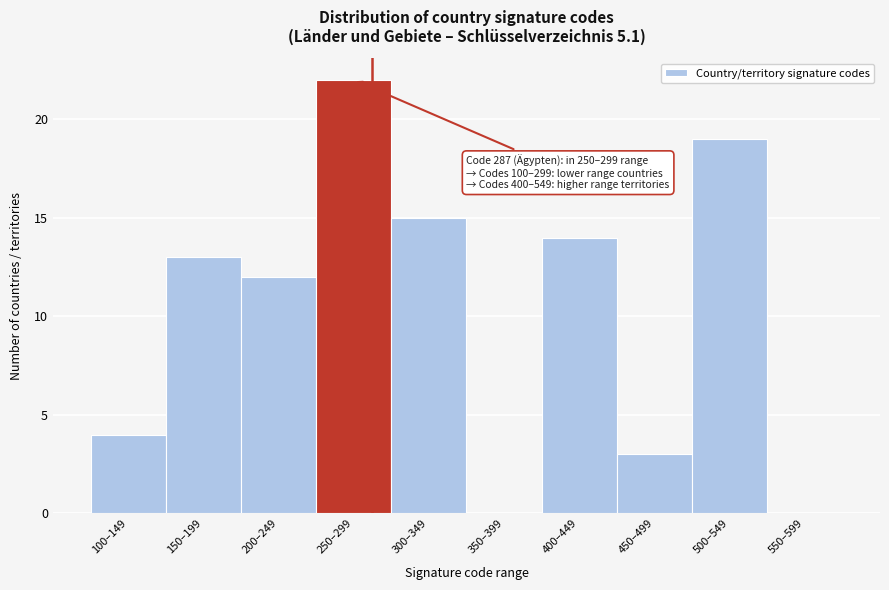

Reading left to right, transcribe all the data shown in this chart.

100–149=4	150–199=13	200–249=12	250–299=22	300–349=15	350–399=0	400–449=14	450–499=3	500–549=19	550–599=0